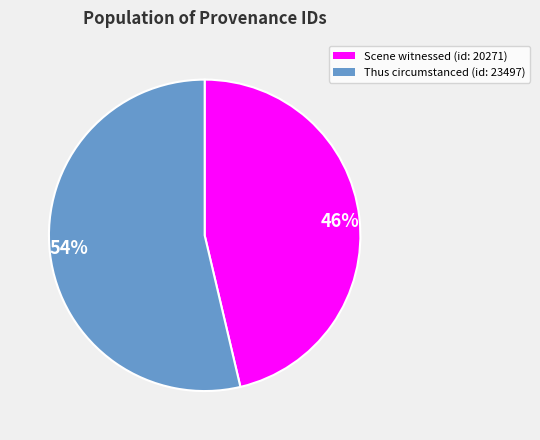

To the nearest percent, what is the average slice percentage?

50%